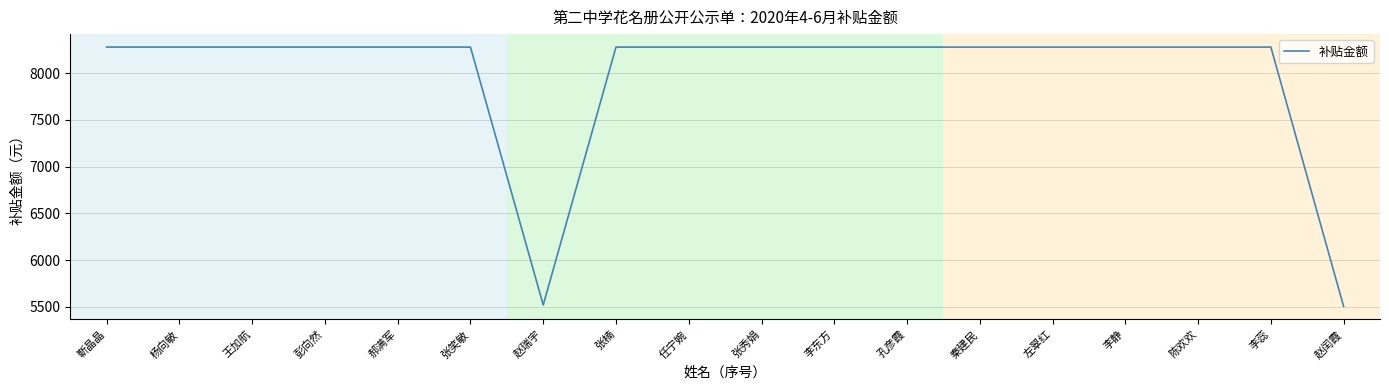

True or false: the data shows 8279.7 at 靳晶晶.

True